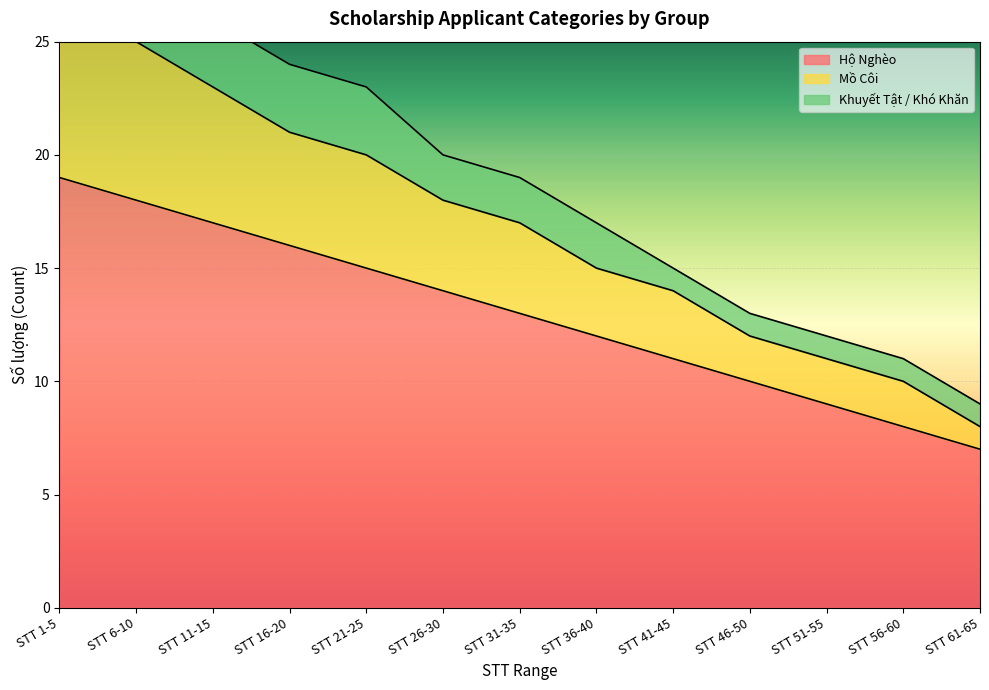

True or false: Hộ Nghèo and Mồ Côi cross at least once.

False